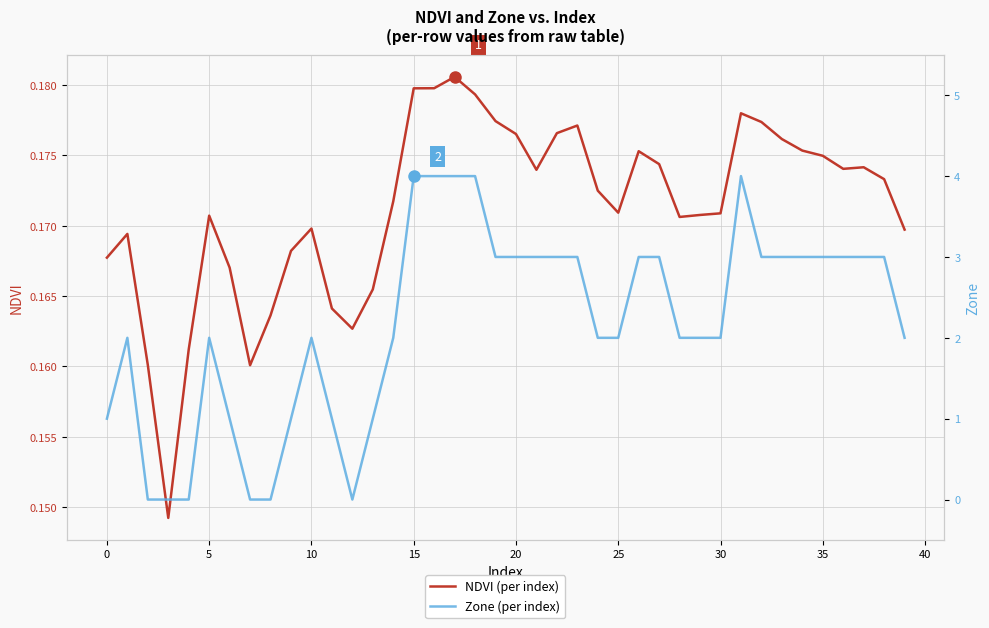

How many lines are shown in the chart?

2